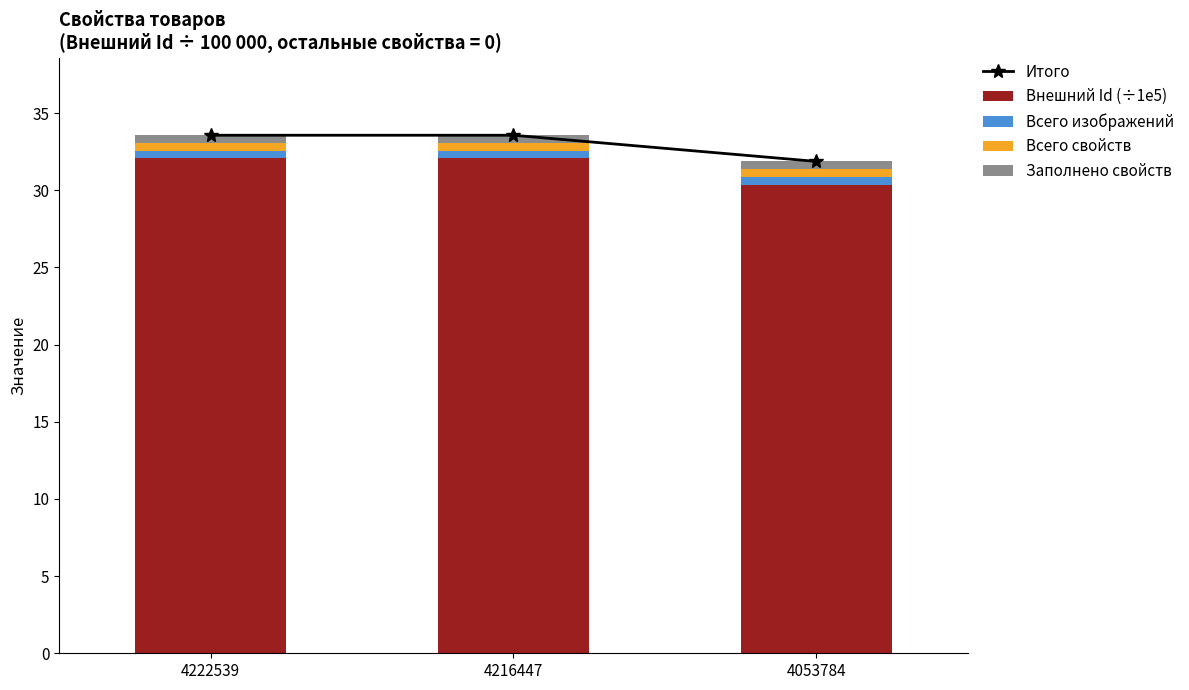

What is the value of the Всего свойств bar at the 2nd from the left?

0.5